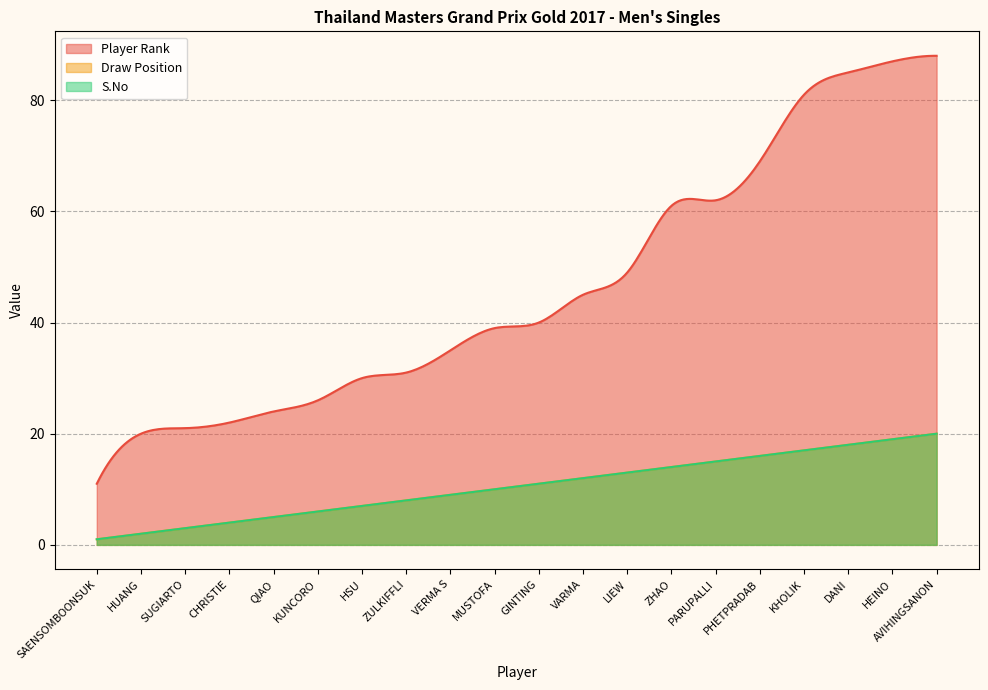

The value of Player Rank at DANI is 85. True or false?

True